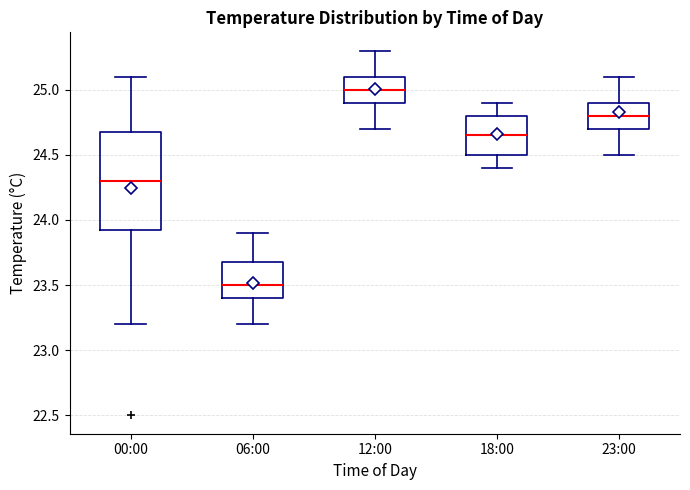

Reading left to right, transcribe this box plot: for each box, give where its median line is, the range the box spans, and where its two whiskers end, as read against the y-axis. The values are not printed on the chart, so give them approximately, as read against the axis.

00:00: median 24.30, box 23.95 to 24.70, whiskers 23.20 to 25.10
06:00: median 23.50, box 23.40 to 23.70, whiskers 23.20 to 23.90
12:00: median 25.00, box 24.90 to 25.10, whiskers 24.70 to 25.30
18:00: median 24.65, box 24.50 to 24.80, whiskers 24.40 to 24.90
23:00: median 24.80, box 24.70 to 24.90, whiskers 24.50 to 25.10